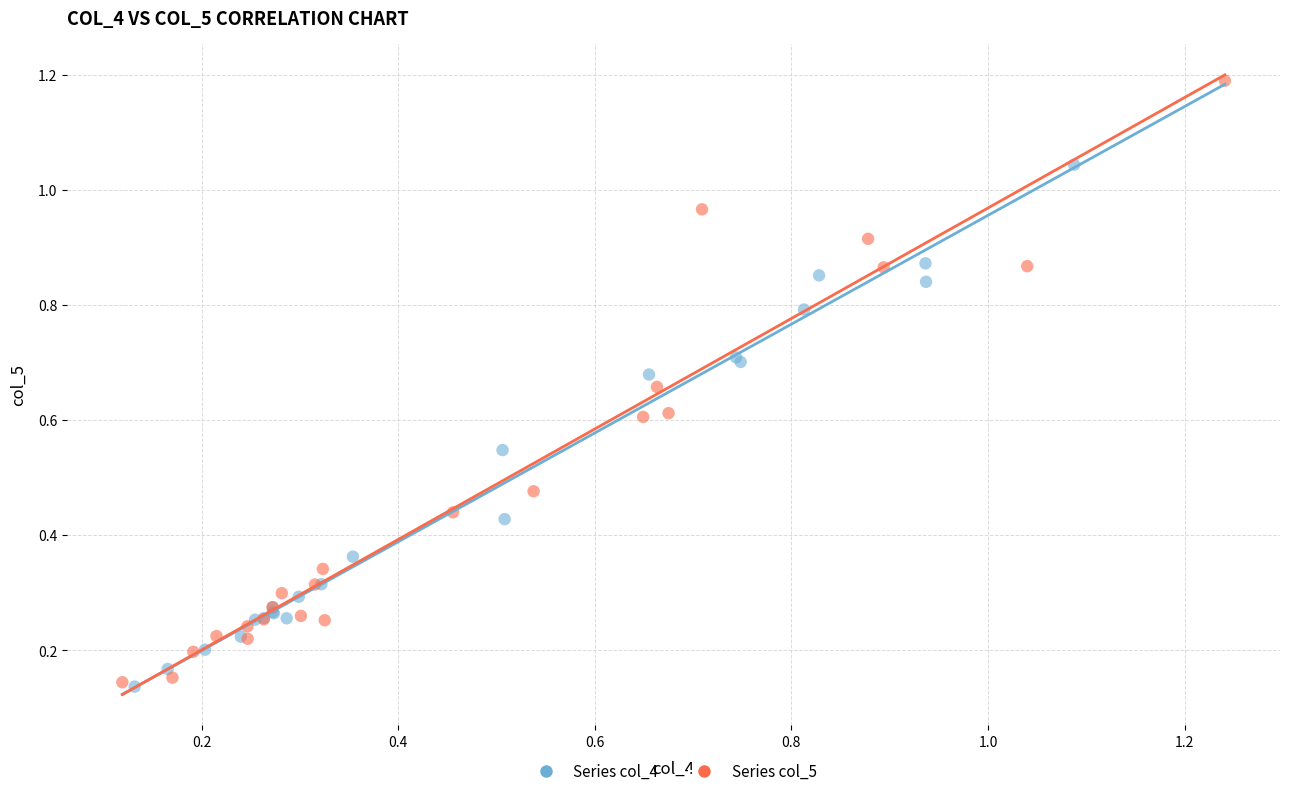

Which series has the widest spread of Y values?

Series col_5